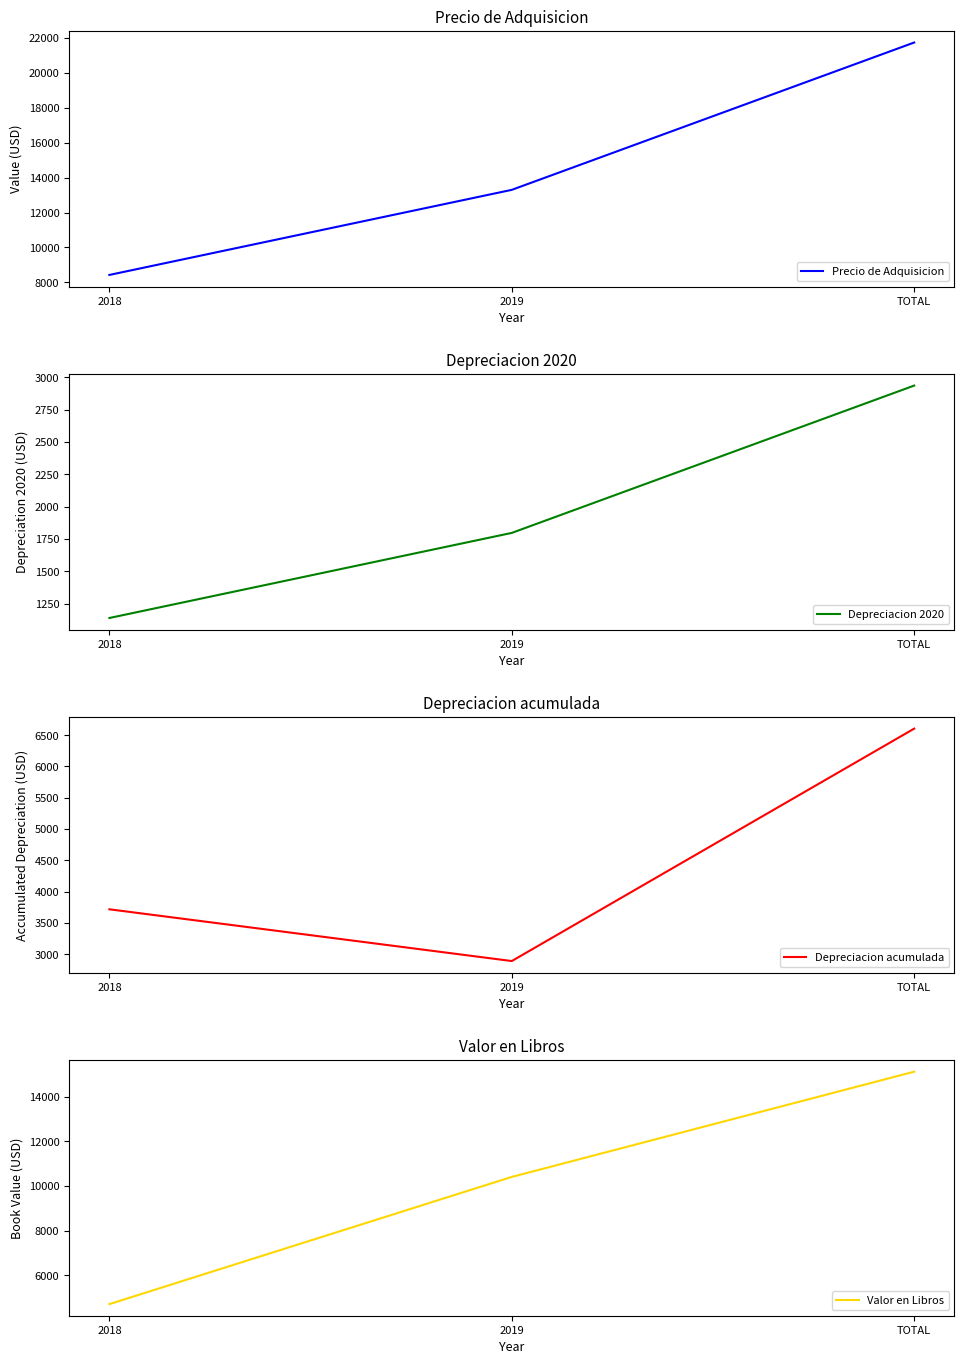

Is it true that Precio de Adquisicion equals 8613.5 at 2019?

False